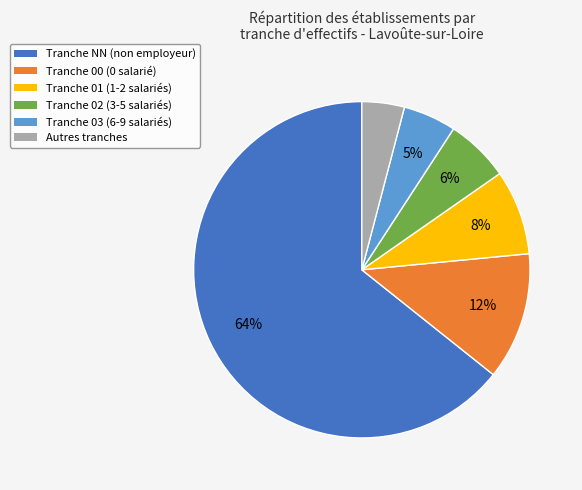

Does any single category account for the majority?

Yes